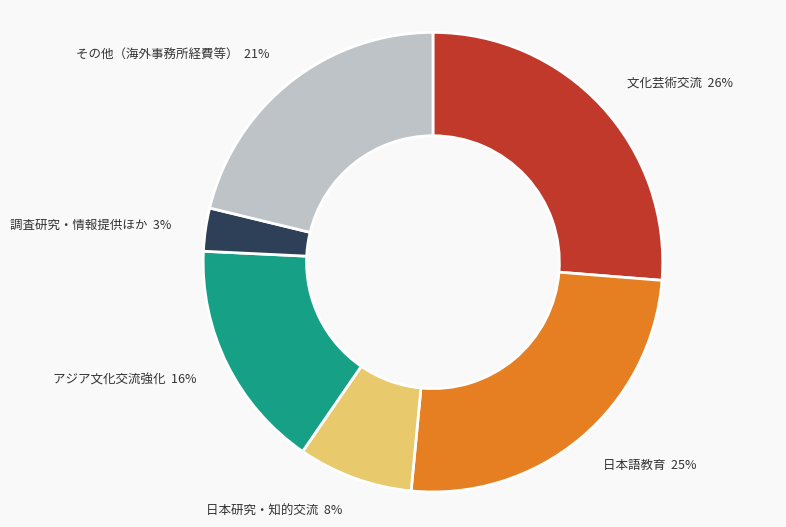

Does any single category account for the majority?

No